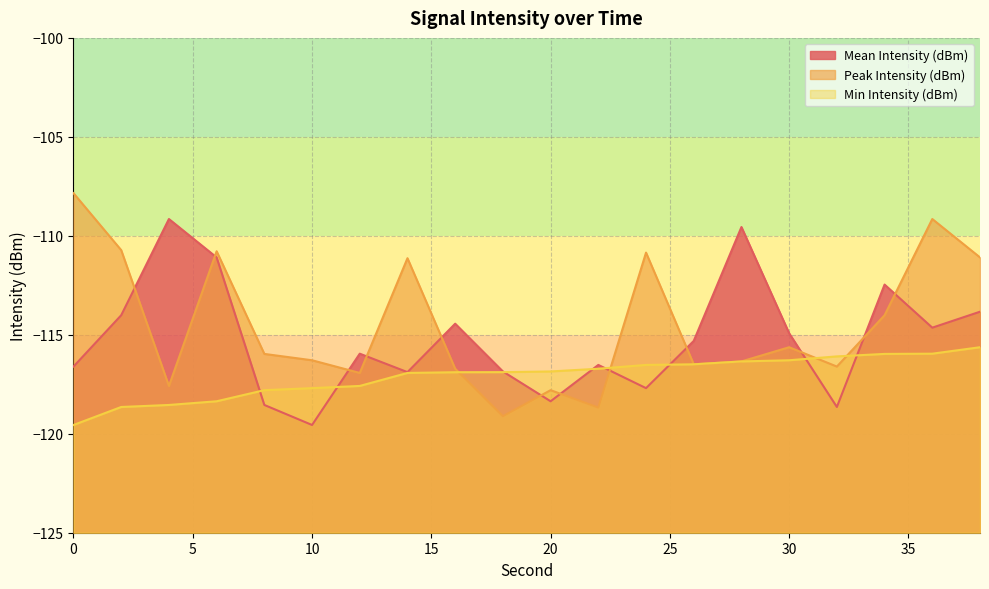

Reading left to right, extract all data points from this chart.

Mean Intensity (dBm): 0=-116.6	2=-114.0	4=-109.2	6=-111.1	8=-118.5	10=-119.6	12=-116.0	14=-116.9	16=-114.4	18=-116.9	20=-118.4	22=-116.5	24=-117.7	26=-115.3	28=-109.6	30=-114.9	32=-118.6	34=-112.5	36=-114.6	38=-113.8
Peak Intensity (dBm): 0=-107.8	2=-110.7	4=-117.6	6=-110.8	8=-116.0	10=-116.3	12=-116.9	14=-111.1	16=-116.7	18=-119.1	20=-117.8	22=-118.7	24=-110.8	26=-116.5	28=-116.3	30=-115.6	32=-116.6	34=-114.0	36=-109.2	38=-111.1
Min Intensity (dBm): 0=-119.6	2=-118.6	4=-118.5	6=-118.4	8=-117.8	10=-117.7	12=-117.6	14=-116.9	16=-116.9	18=-116.9	20=-116.9	22=-116.7	24=-116.5	26=-116.5	28=-116.3	30=-116.3	32=-116.1	34=-116.0	36=-116.0	38=-115.6